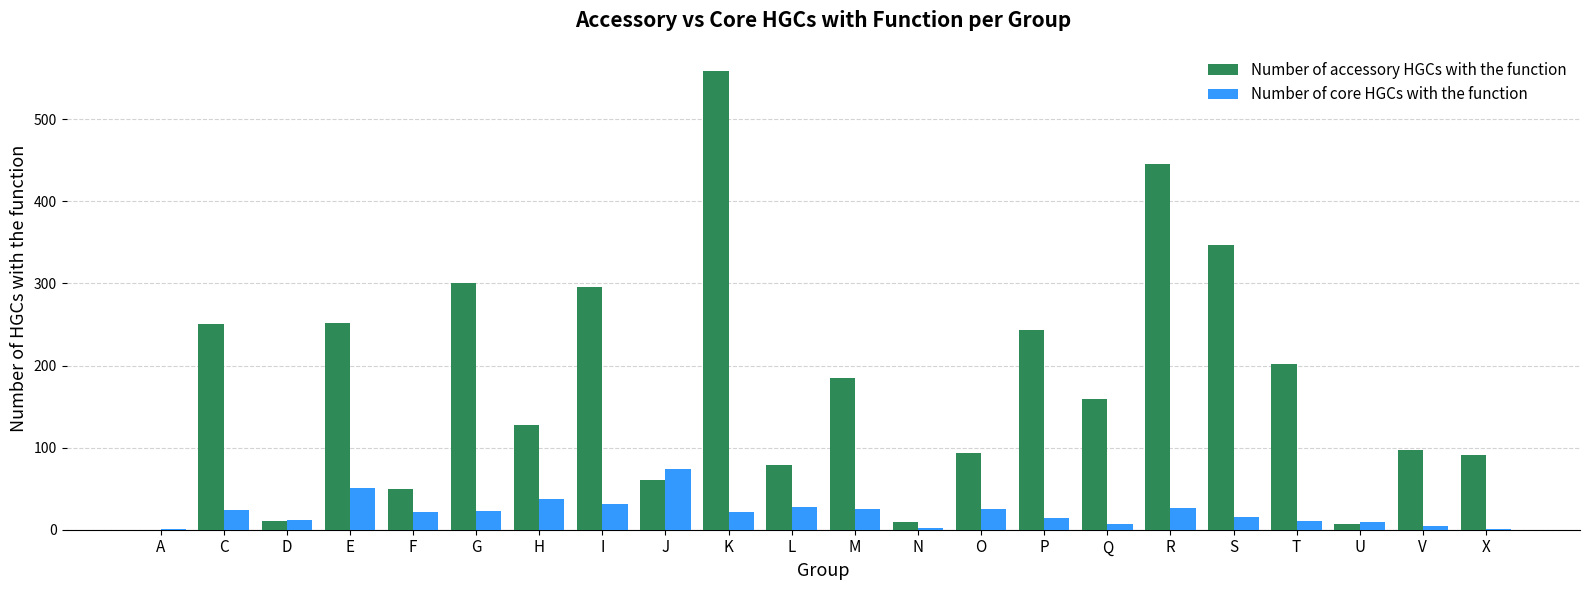

How many groups of bars are there?

22